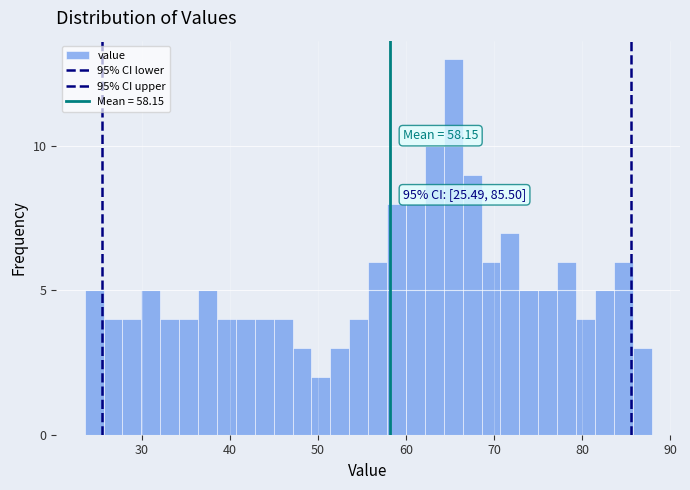

Around what value on the x-axis is the tallest bar? Give the approximate position of its centre, as read against the axis.

65